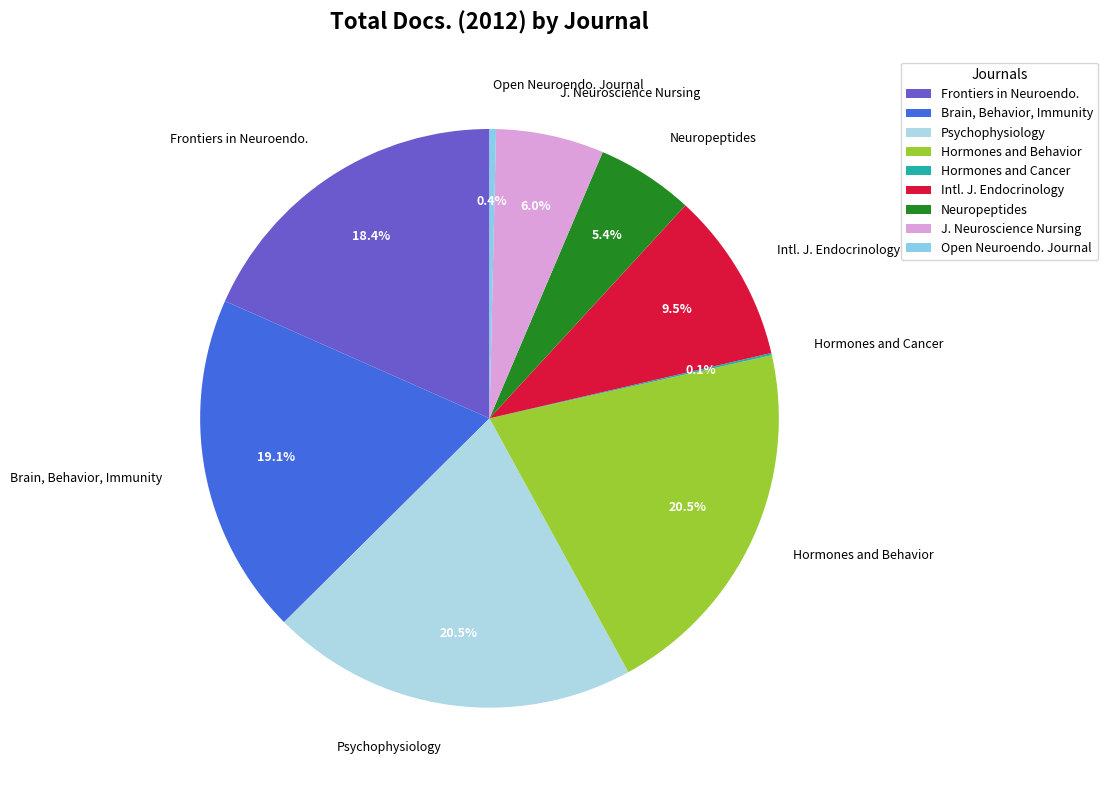

Is Frontiers in Neuroendo. the majority of the pie?

No